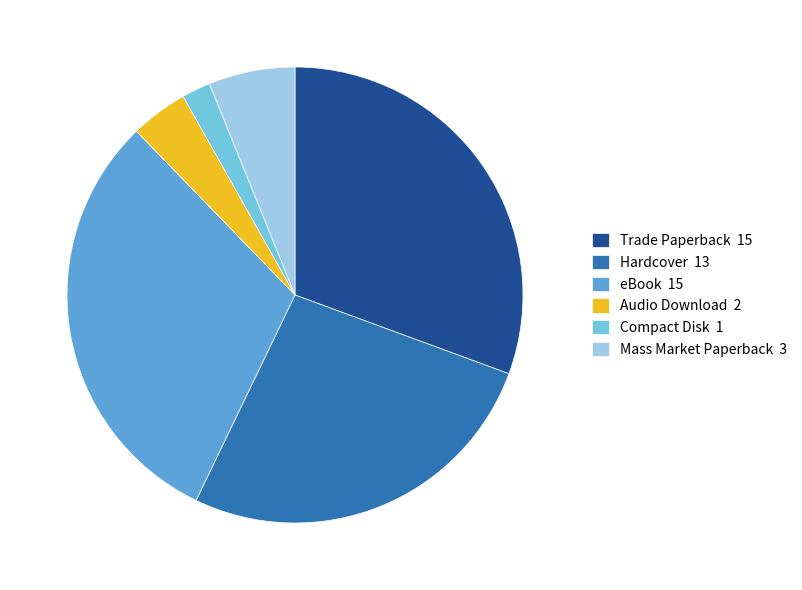

What is the ratio of the value at Trade Paperback to the value at eBook?

1.0